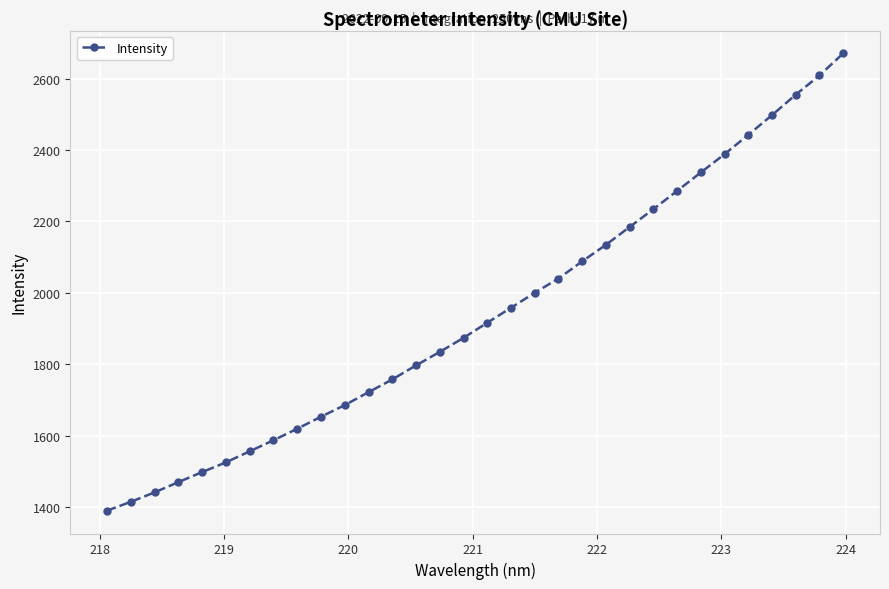

What is the average value?

1942.6